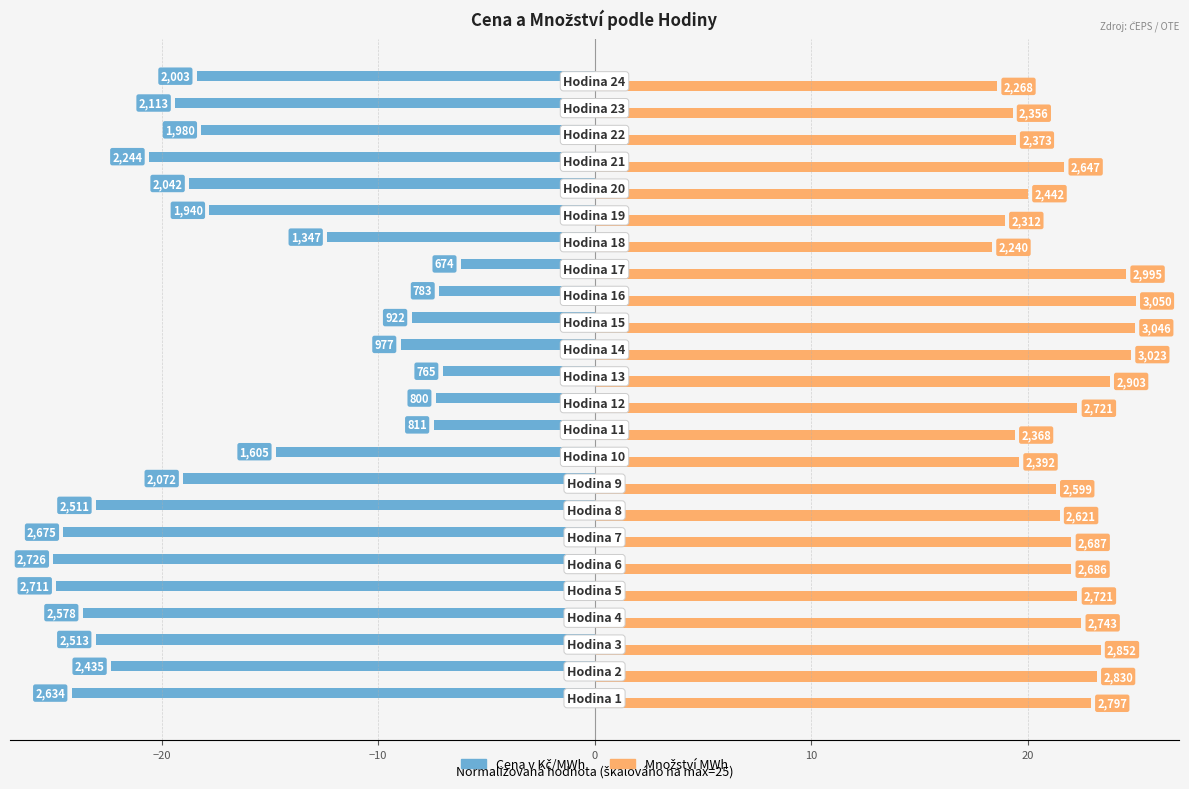

What is the difference between the maximum and minimum values in the Množství MWh series?

6.6